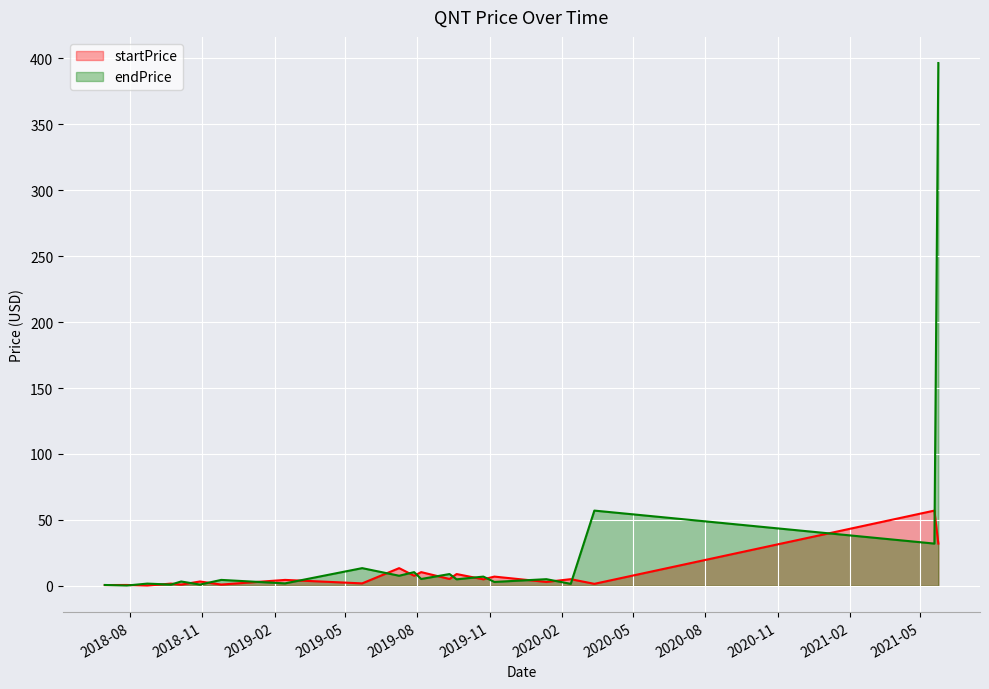

Is it true that startPrice equals 3.3 at 2020-02-12?

False